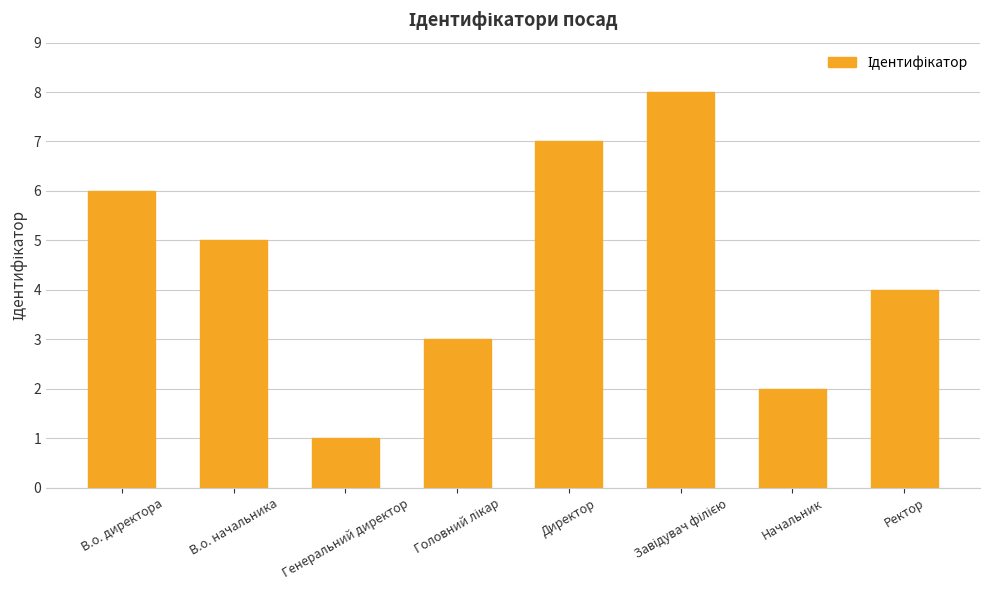

Reading left to right, transcribe all the data shown in this chart.

6	5	1	3	7	8	2	4